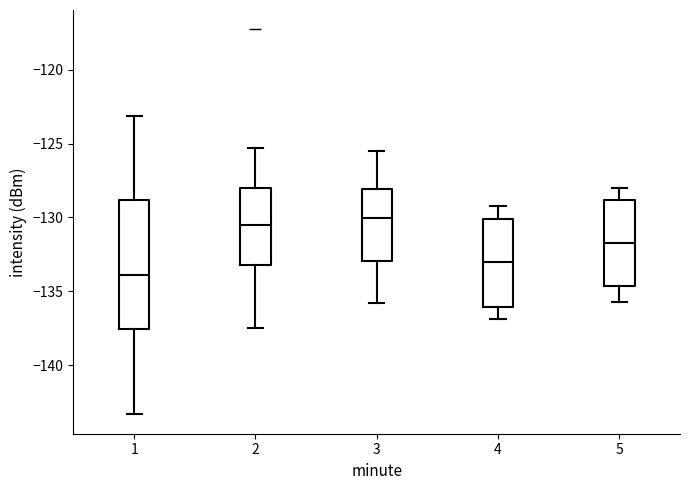

Comparing the boxes themselves (not the whiskers), which one is the tallest?

1